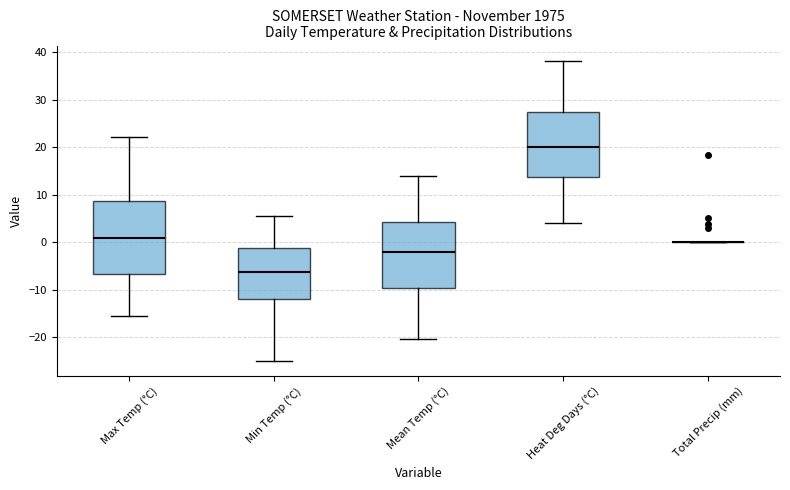

Comparing the boxes themselves (not the whiskers), which one is the tallest?

Max Temp (°C)